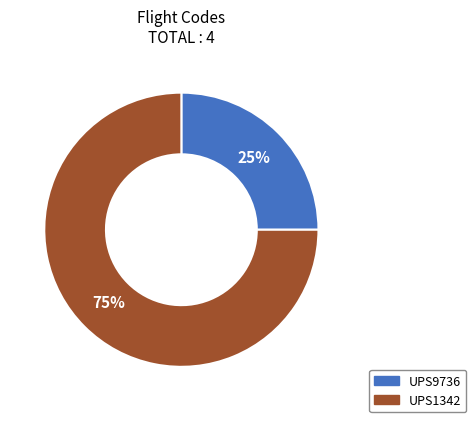

What is the ratio of the value at UPS9736 to the value at UPS1342?

0.3